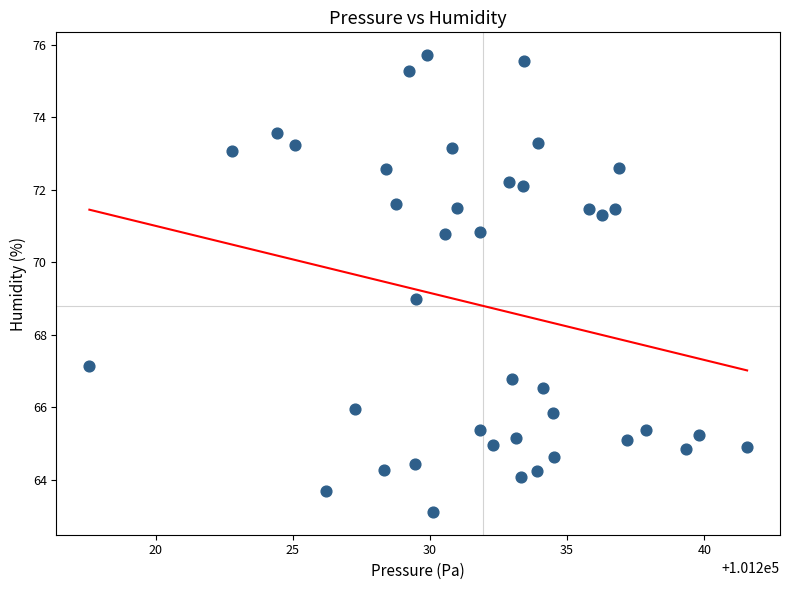

What is the range of Y values (max minus min)?

12.6